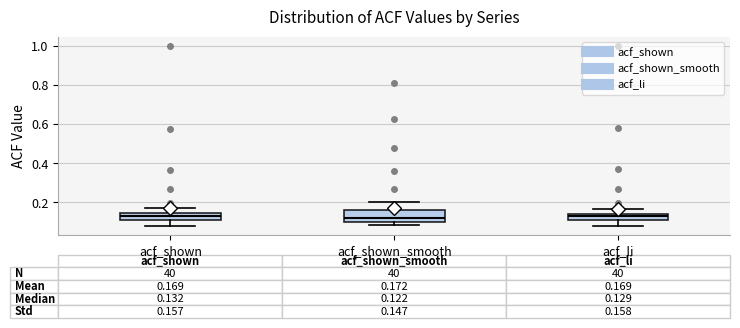

Comparing the boxes themselves (not the whiskers), which one is the tallest?

acf_shown_smooth